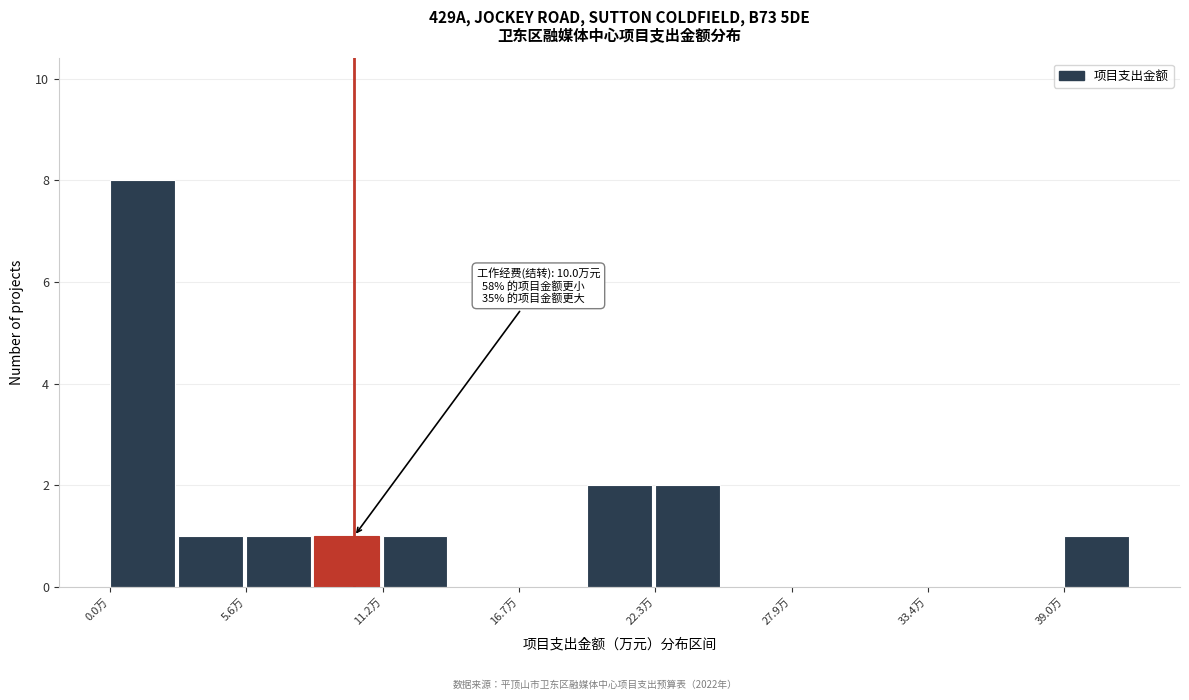

Around what value on the x-axis is the tallest bar? Give the approximate position of its centre, as read against the axis.

1